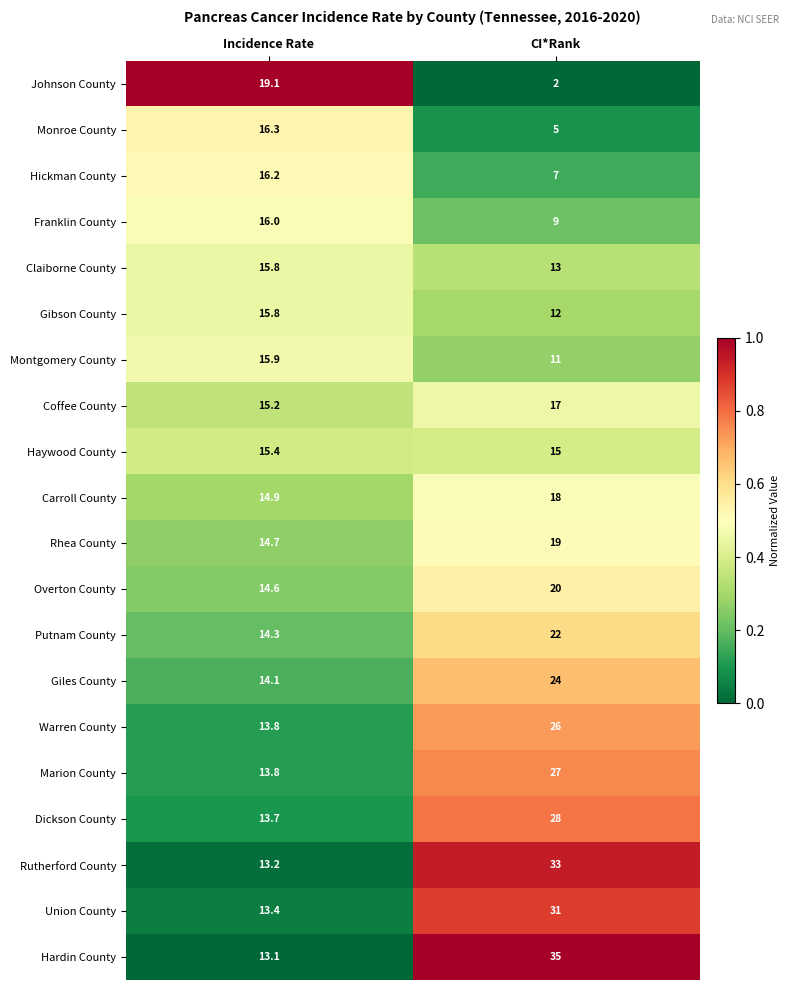

What is the smallest value displayed?

2.0